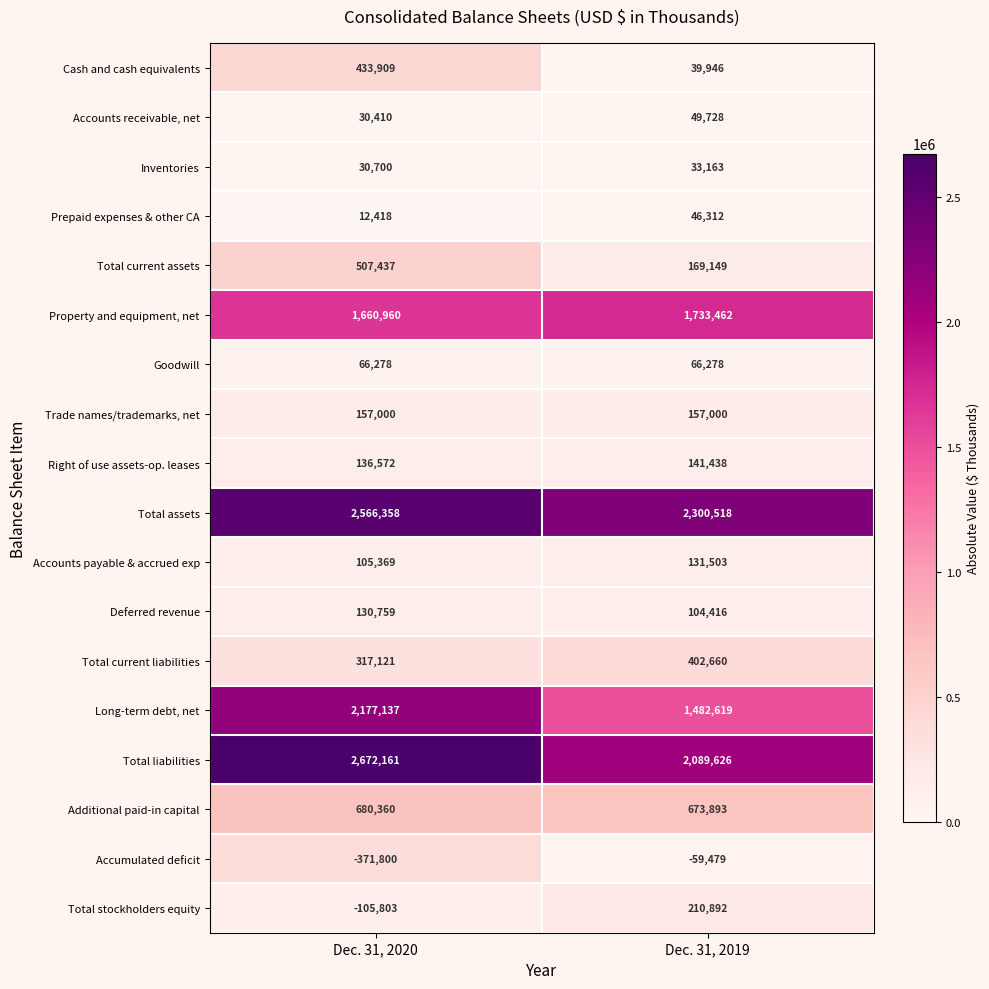

Rank the series by their maximum value, from highest to lowest.

Total liabilities, Total assets, Long-term debt, net, Property and equipment, net, Additional paid-in capital, Total current assets, Cash and cash equivalents, Total current liabilities, Total stockholders equity, Trade names/trademarks, net, Right of use assets-op. leases, Accounts payable & accrued exp, Deferred revenue, Goodwill, Accounts receivable, net, Prepaid expenses & other CA, Inventories, Accumulated deficit